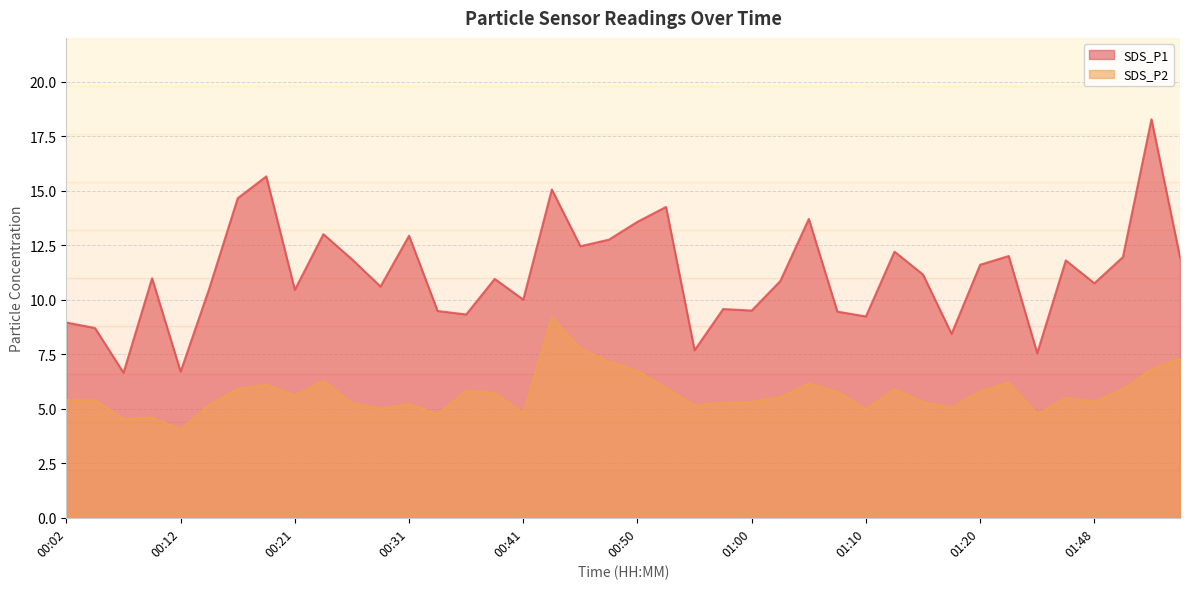

In SDS_P1, how many points are lower than both neighbors (excluding endpoints)?

13